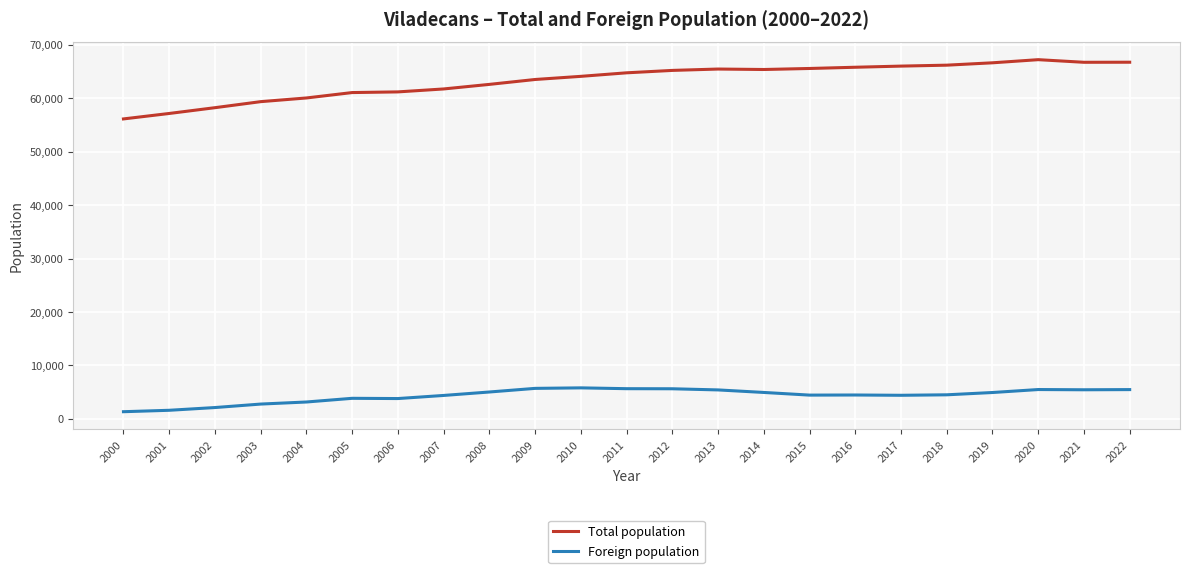

Count the number of data series in this chart.

2